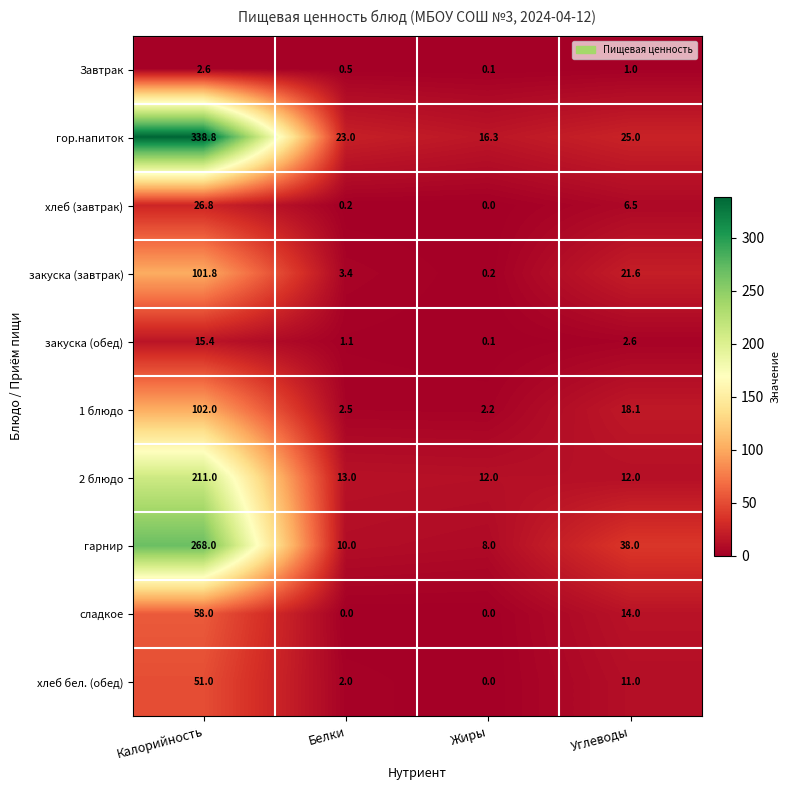

The 2 блюдо series shows 17.6 at Жиры. True or false?

False